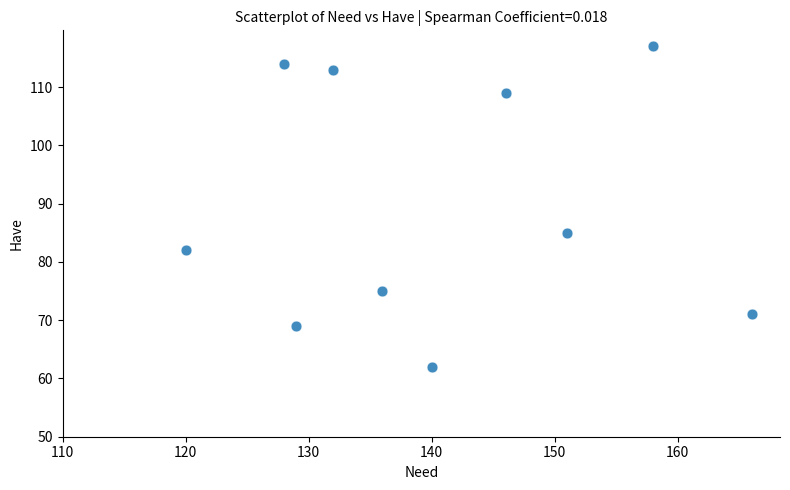

What is the average X value?

141